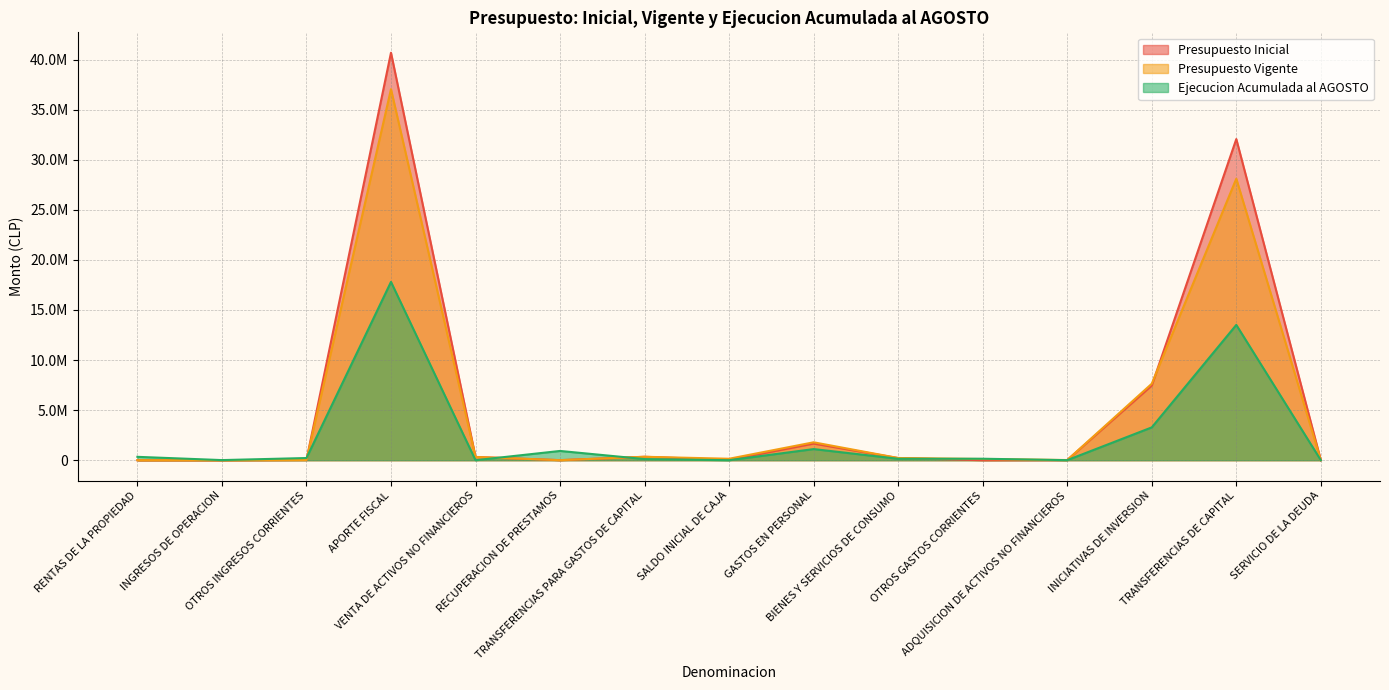

Reading left to right, extract all data points from this chart.

Presupuesto Inicial: RENTAS DE LA PROPIEDAD=94	INGRESOS DE OPERACION=22	OTROS INGRESOS CORRIENTES=21079	APORTE FISCAL=40685454	VENTA DE ACTIVOS NO FINANCIEROS=322955	RECUPERACION DE PRESTAMOS=4991	TRANSFERENCIAS PARA GASTOS DE CAPITAL=342048	SALDO INICIAL DE CAJA=23000	GASTOS EN PERSONAL=1657960	BIENES Y SERVICIOS DE CONSUMO=211828	OTROS GASTOS CORRIENTES=10	ADQUISICION DE ACTIVOS NO FINANCIEROS=14492	INICIATIVAS DE INVERSION=7451888	TRANSFERENCIAS DE CAPITAL=32063081	SERVICIO DE LA DEUDA=384
Presupuesto Vigente: RENTAS DE LA PROPIEDAD=94	INGRESOS DE OPERACION=22	OTROS INGRESOS CORRIENTES=21079	APORTE FISCAL=37046337	VENTA DE ACTIVOS NO FINANCIEROS=322955	RECUPERACION DE PRESTAMOS=4991	TRANSFERENCIAS PARA GASTOS DE CAPITAL=342048	SALDO INICIAL DE CAJA=144514	GASTOS EN PERSONAL=1787883	BIENES Y SERVICIOS DE CONSUMO=219332	OTROS GASTOS CORRIENTES=115410	ADQUISICION DE ACTIVOS NO FINANCIEROS=16492	INICIATIVAS DE INVERSION=7635483	TRANSFERENCIAS DE CAPITAL=28107056	SERVICIO DE LA DEUDA=384
Ejecucion Acumulada al AGOSTO: RENTAS DE LA PROPIEDAD=336411	INGRESOS DE OPERACION=11235	OTROS INGRESOS CORRIENTES=216876	APORTE FISCAL=17803562	VENTA DE ACTIVOS NO FINANCIEROS=0	RECUPERACION DE PRESTAMOS=923790	TRANSFERENCIAS PARA GASTOS DE CAPITAL=111844	SALDO INICIAL DE CAJA=0	GASTOS EN PERSONAL=1109919	BIENES Y SERVICIOS DE CONSUMO=142232	OTROS GASTOS CORRIENTES=146794	ADQUISICION DE ACTIVOS NO FINANCIEROS=4585	INICIATIVAS DE INVERSION=3277372	TRANSFERENCIAS DE CAPITAL=13508169	SERVICIO DE LA DEUDA=0